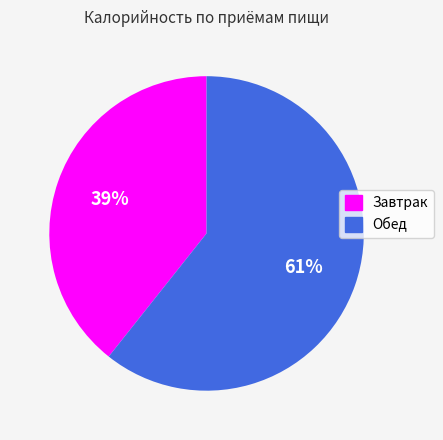

To the nearest percent, what is the average slice percentage?

50%